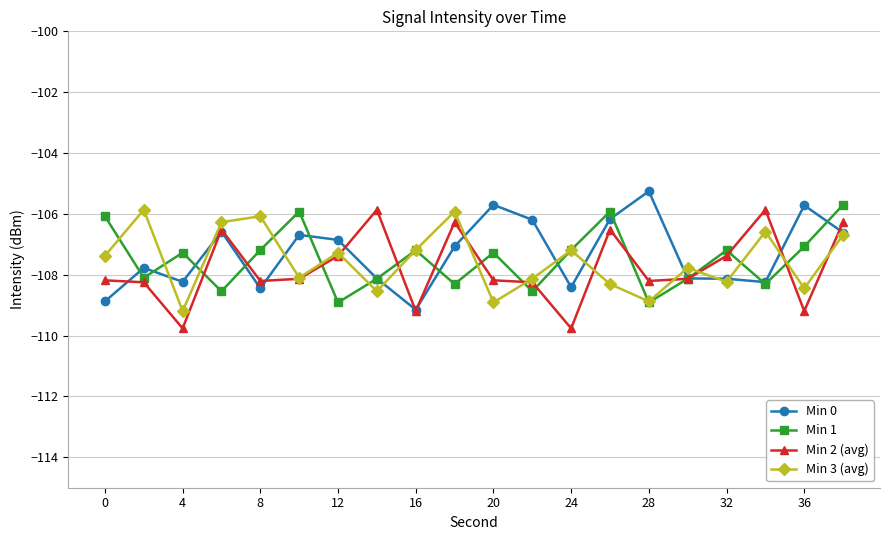

In Min 1, how many points are lower than both neighbors (excluding endpoints)?

7